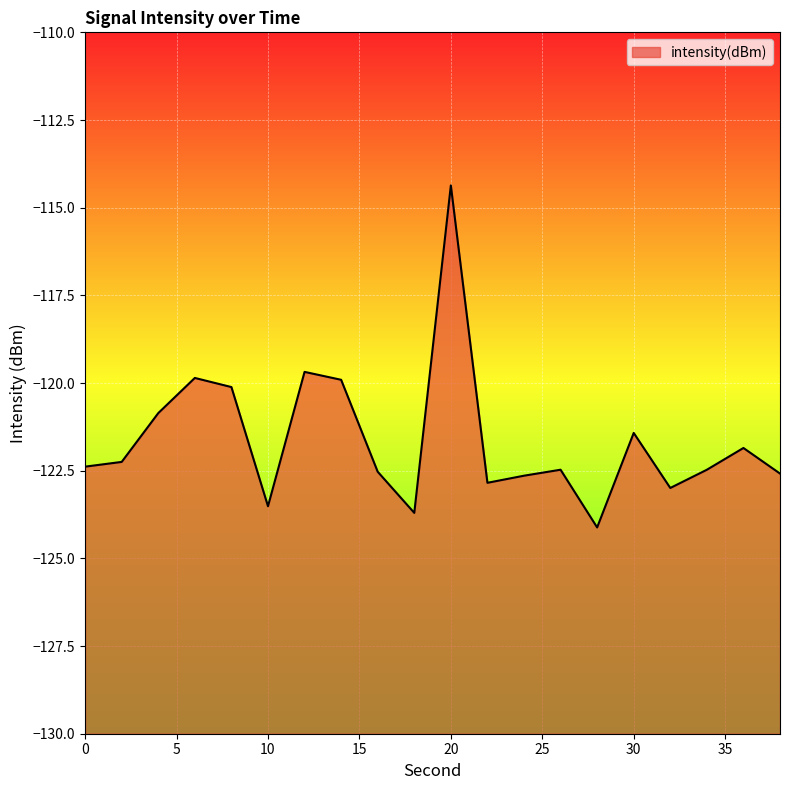

What is the change in value from 18 to 20?

+9.3